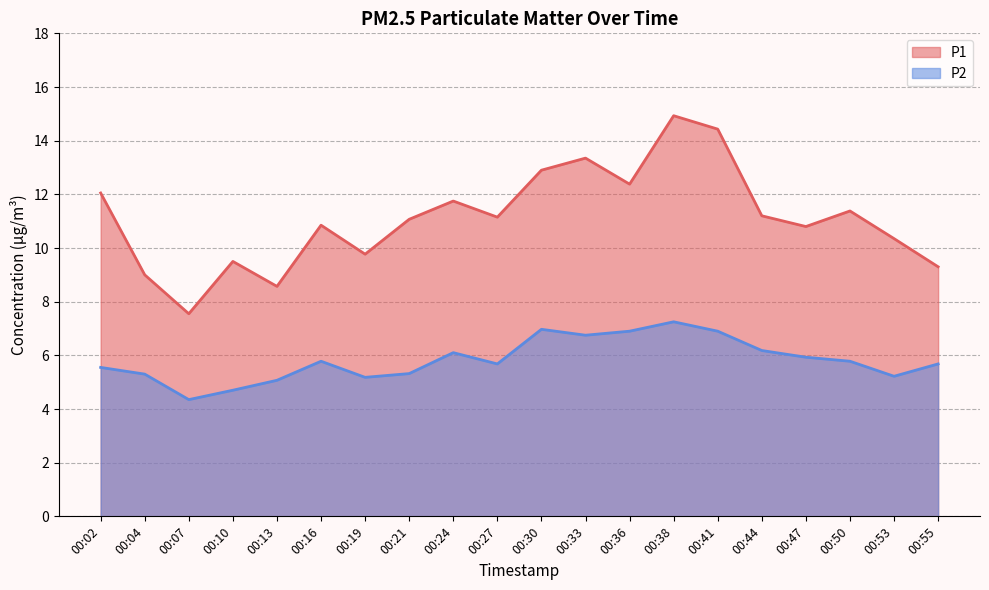

How many data points in P2 are above 5?

18